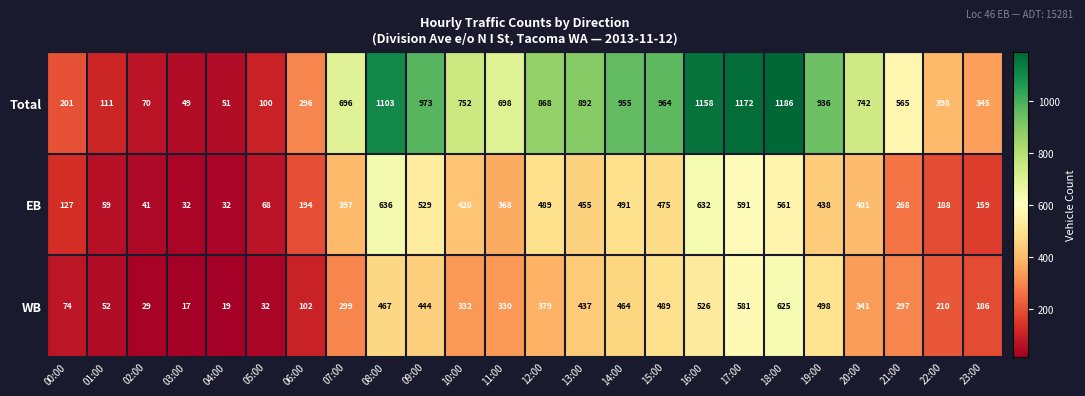

True or false: Total has a value of 610 at 15:00.

False